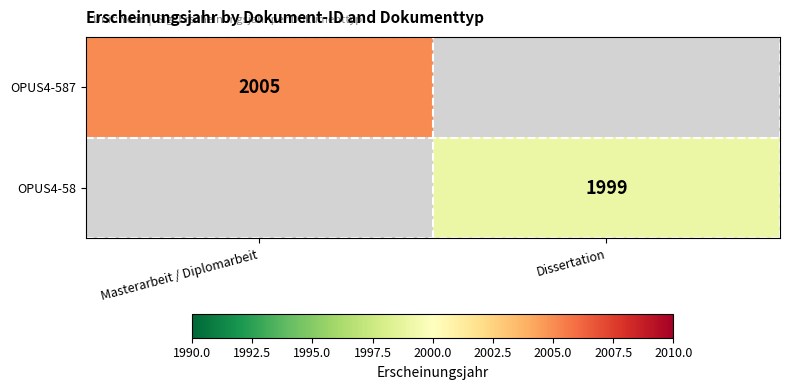

Is the value of OPUS4-58 at Dissertation greater than the value of OPUS4-587 at Masterarbeit / Diplomarbeit?

No